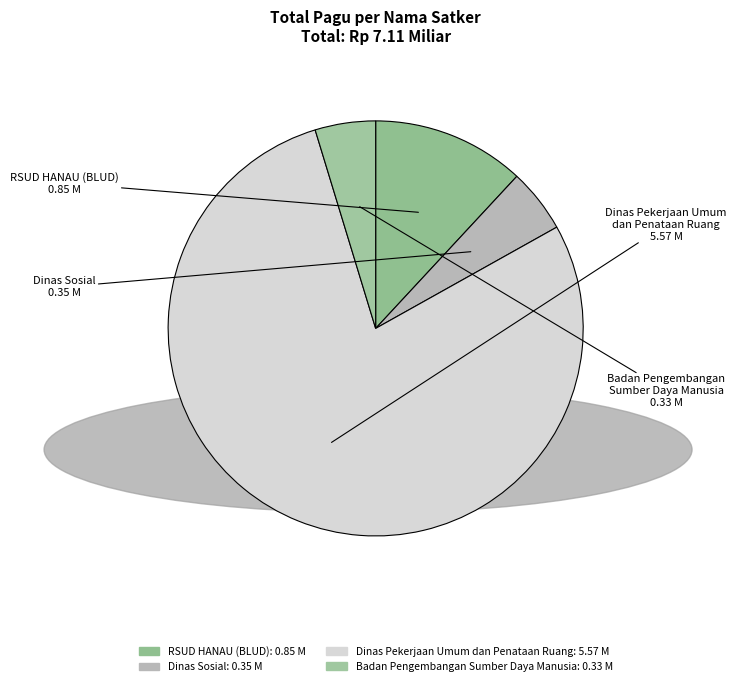

Count the number of slices in the pie.

4